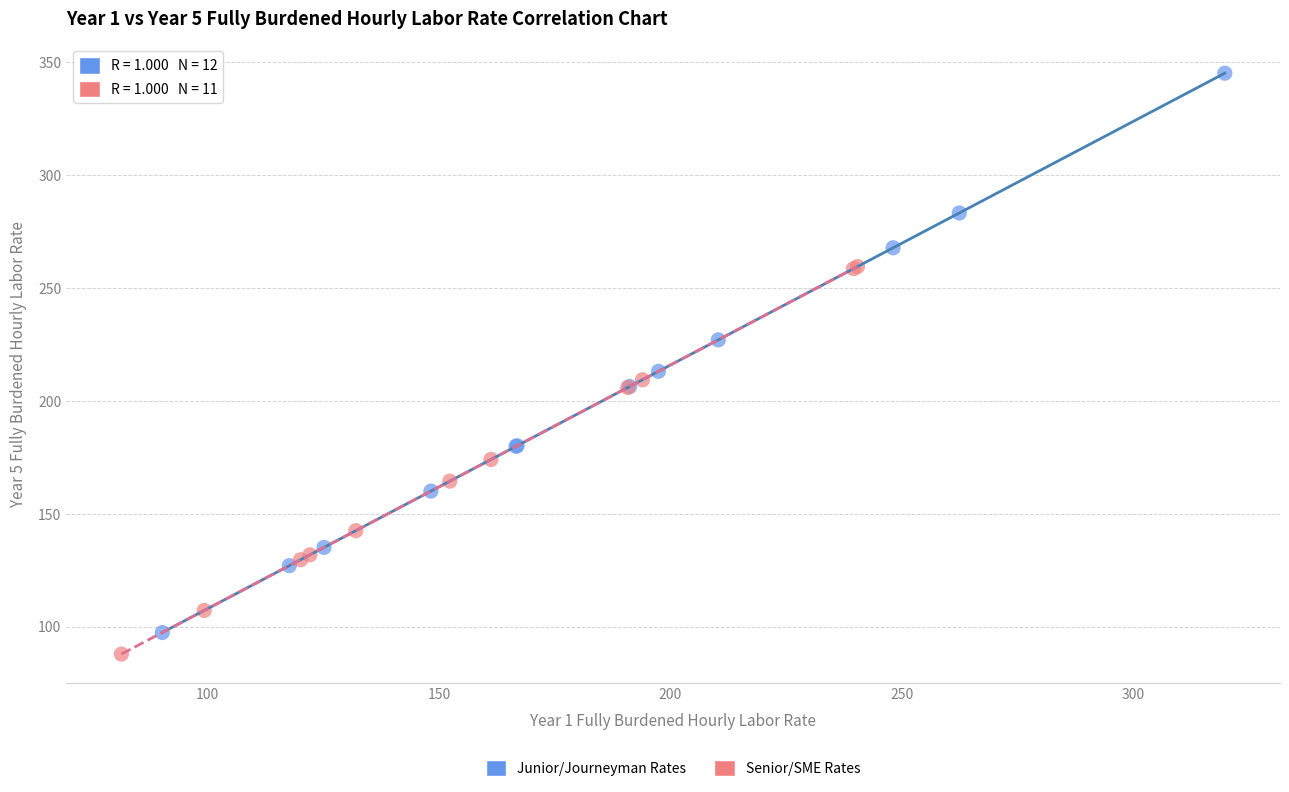

Which series has the largest Y range (max minus min)?

Junior/Journeyman Rates